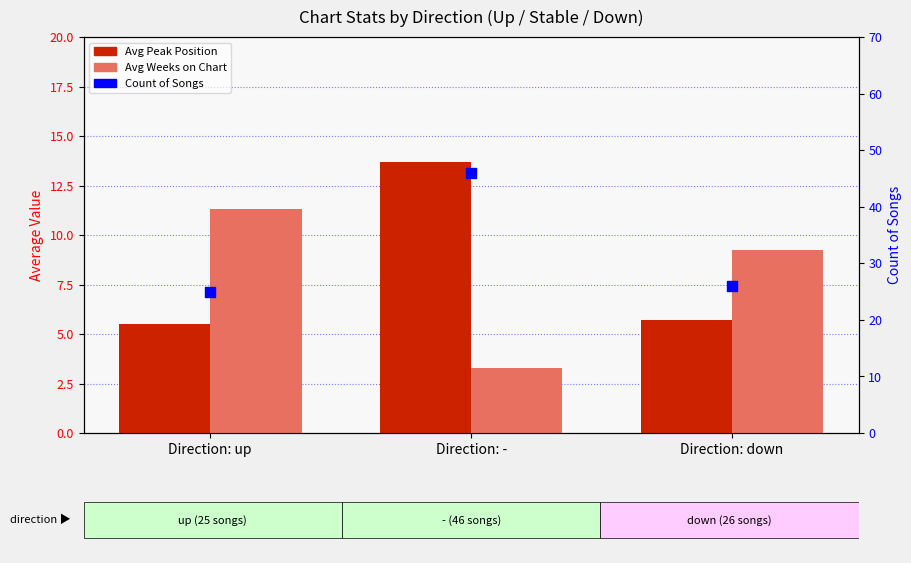

What are all the series names shown in the legend?

Avg Peak Position, Avg Weeks on Chart, Count of Songs